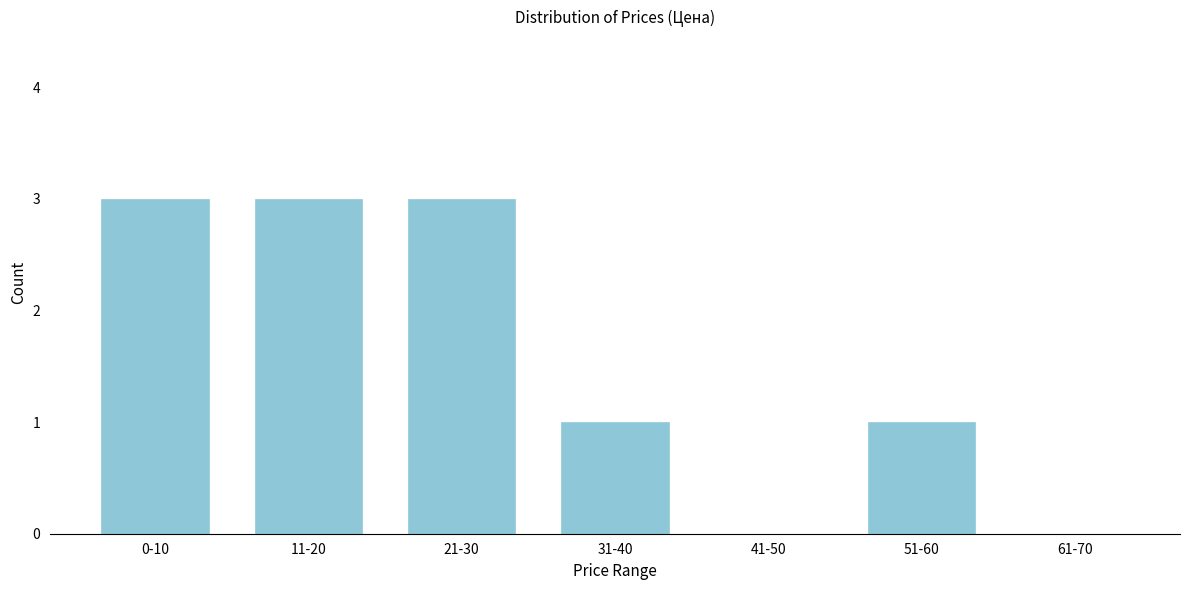

Reading right to left, transcribe all the data shown in this chart.

61-70=0	51-60=1	41-50=0	31-40=1	21-30=3	11-20=3	0-10=3